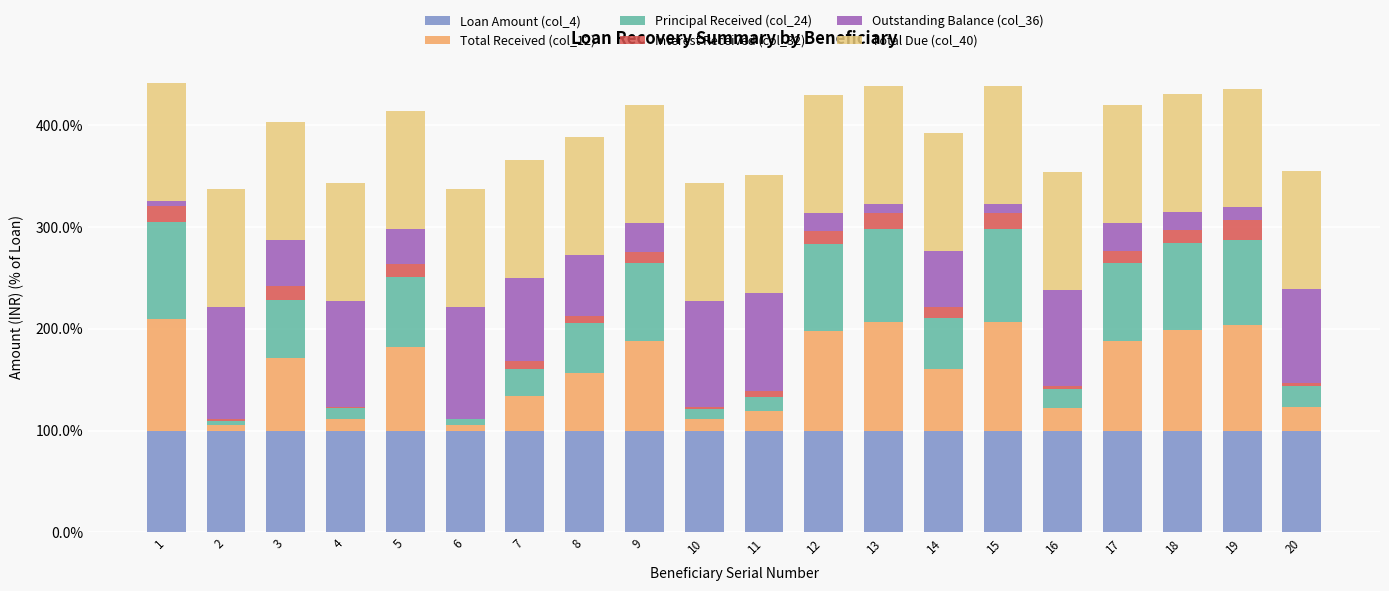

What are all the series names shown in the legend?

Loan Amount (col_4), Total Received (col_12), Principal Received (col_24), Interest Received (col_32), Outstanding Balance (col_36), Total Due (col_40)